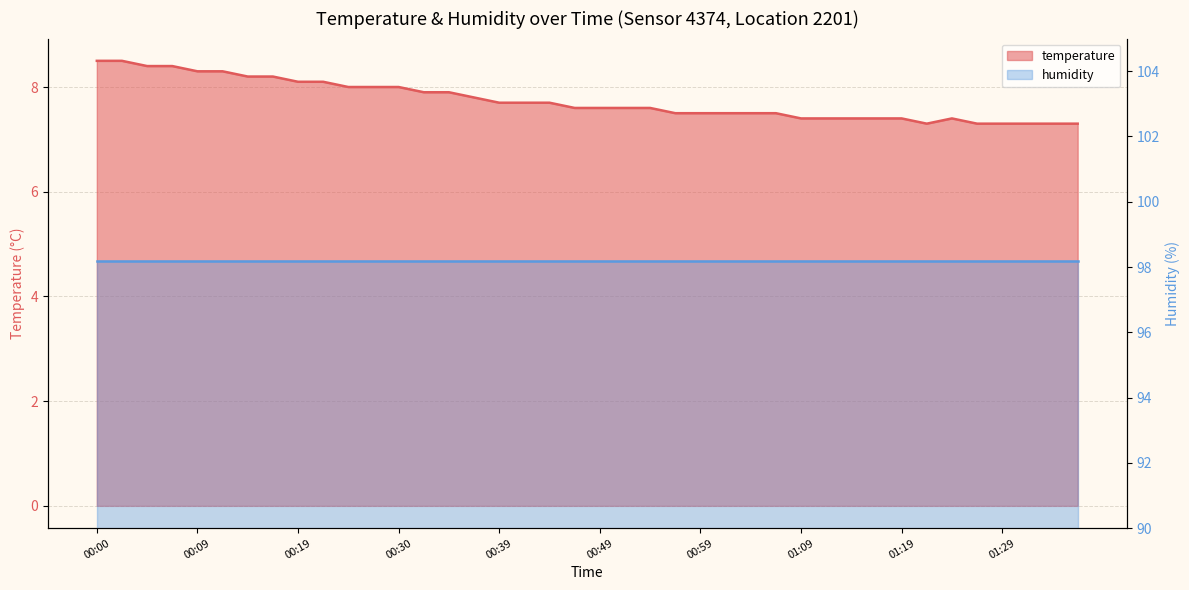

True or false: the data shows 2.7 at 01:04.

False